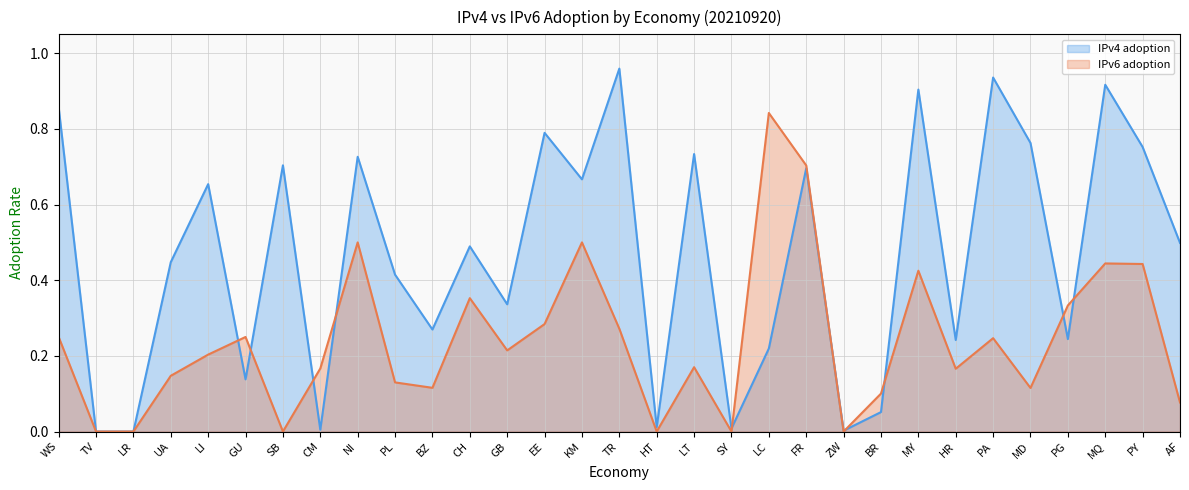

What is the difference between the maximum and minimum values in the IPv6 adoption series?

0.8